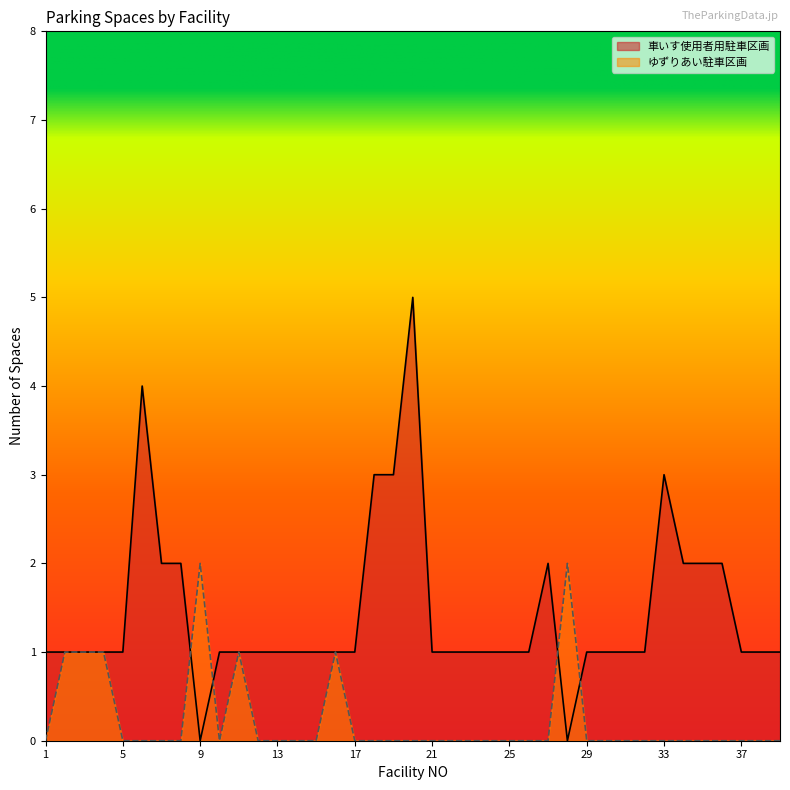

Reading left to right, list all the values displayed in this chart.

車いす使用者用駐車区画: 1=1	2=1	3=1	4=1	5=1	6=4	7=2	8=2	9=0	10=1	11=1	12=1	13=1	14=1	15=1	16=1	17=1	18=3	19=3	20=5	21=1	22=1	23=1	24=1	25=1	26=1	27=2	28=0	29=1	30=1	31=1	32=1	33=3	34=2	35=2	36=2	37=1	38=1	39=1
ゆずりあい駐車区画: 1=0	2=1	3=1	4=1	5=0	6=0	7=0	8=0	9=2	10=0	11=1	12=0	13=0	14=0	15=0	16=1	17=0	18=0	19=0	20=0	21=0	22=0	23=0	24=0	25=0	26=0	27=0	28=2	29=0	30=0	31=0	32=0	33=0	34=0	35=0	36=0	37=0	38=0	39=0